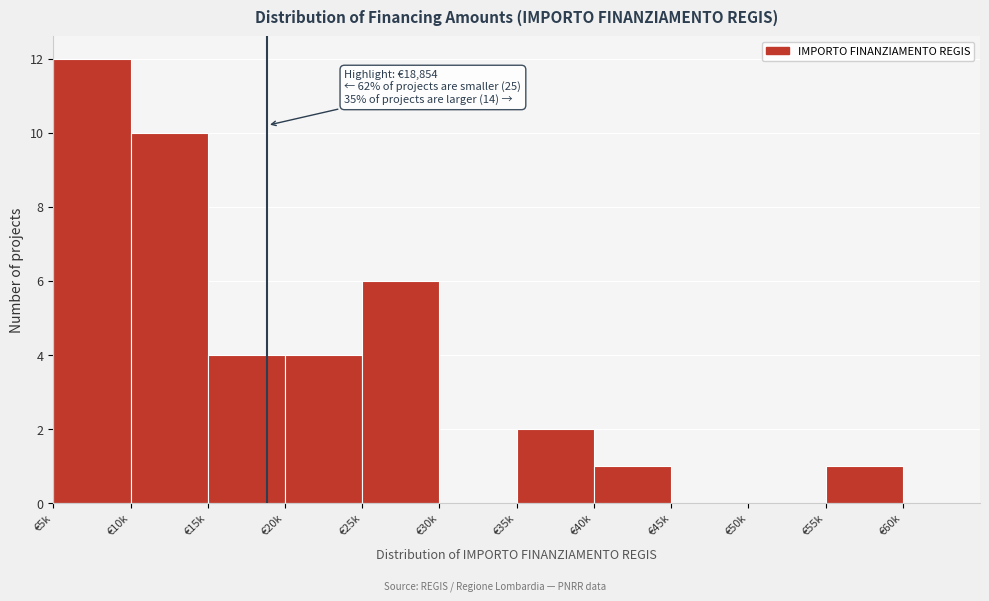

Reading left to right, extract all data points from this chart.

€5k=12	€10k=10	€15k=4	€20k=4	€25k=6	€30k=0	€35k=2	€40k=1	€45k=0	€50k=0	€55k=1	€60k=0